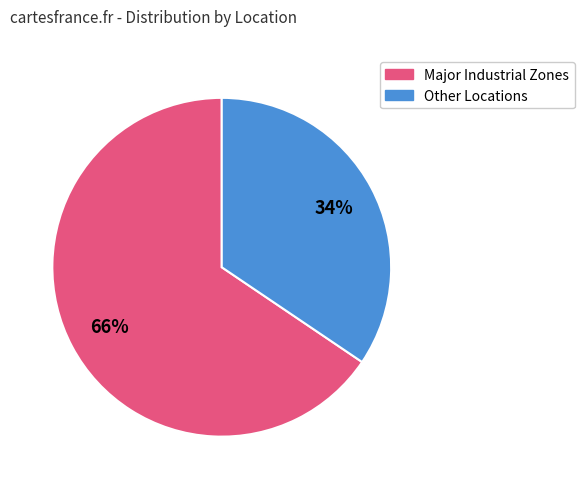

How many segments does this pie chart have?

2